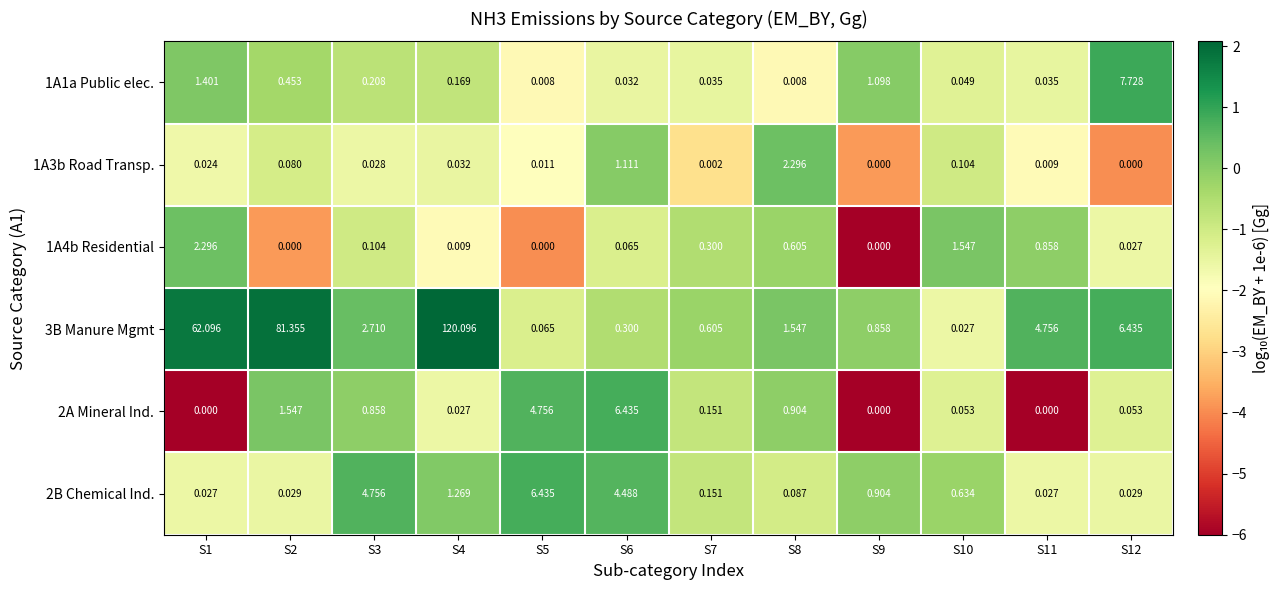

What is the difference between the highest and lowest values at S5?

4.8